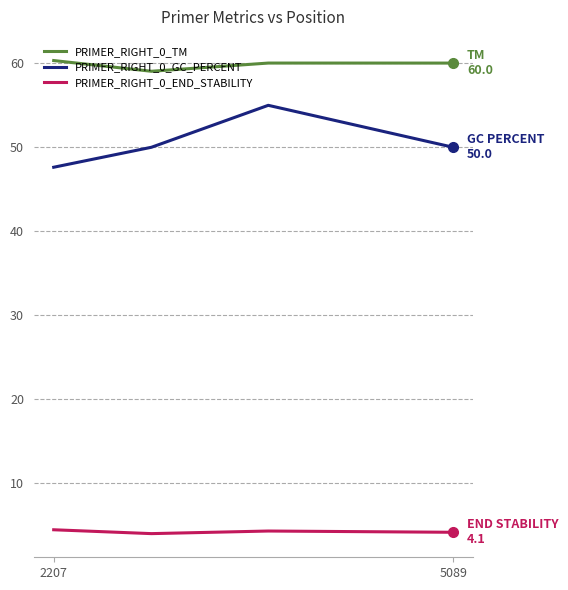

True or false: PRIMER_RIGHT_0_END_STABILITY and PRIMER_RIGHT_0_TM intersect in this chart.

False